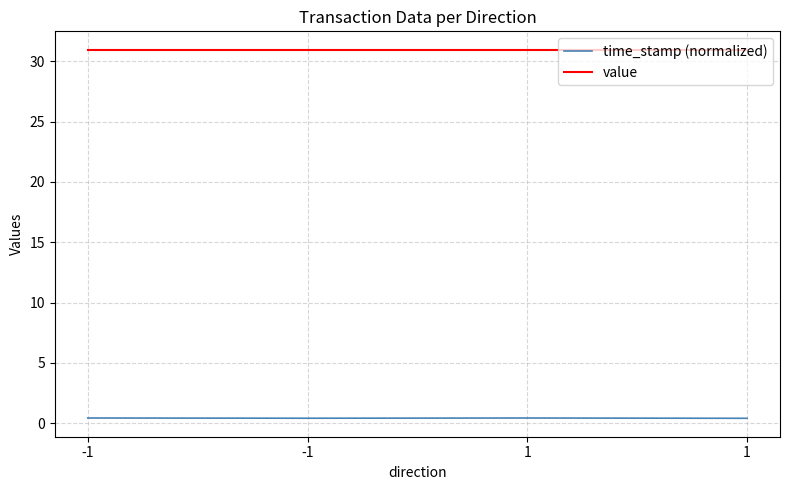

Rank the series at 1 from highest to lowest value.

value, time_stamp (normalized)